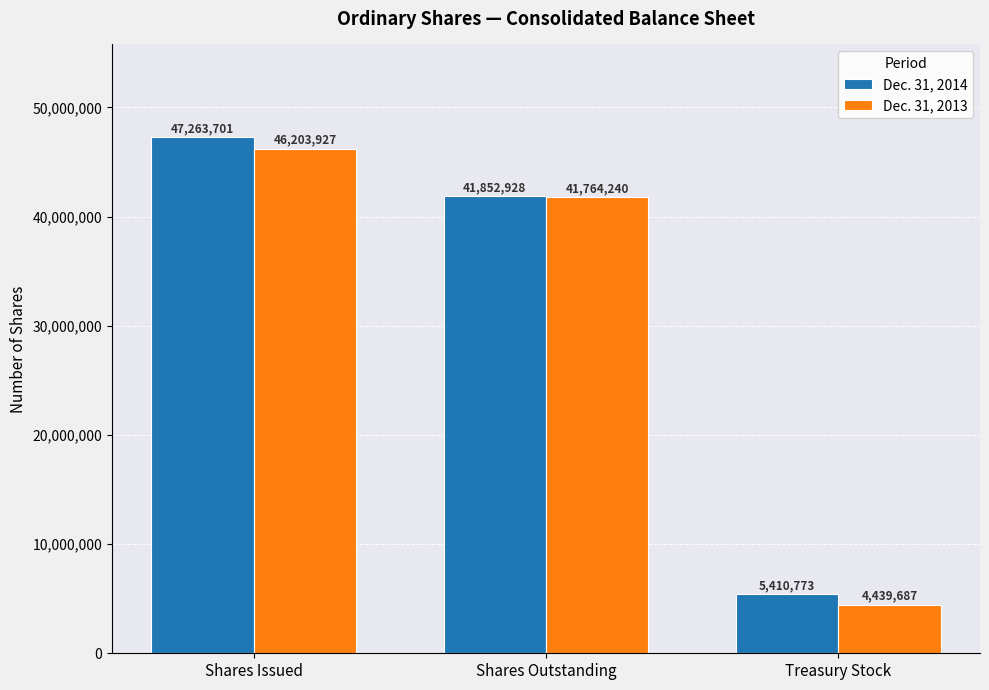

List the labels in order of Dec. 31, 2014 value, largest first.

Shares Issued, Shares Outstanding, Treasury Stock